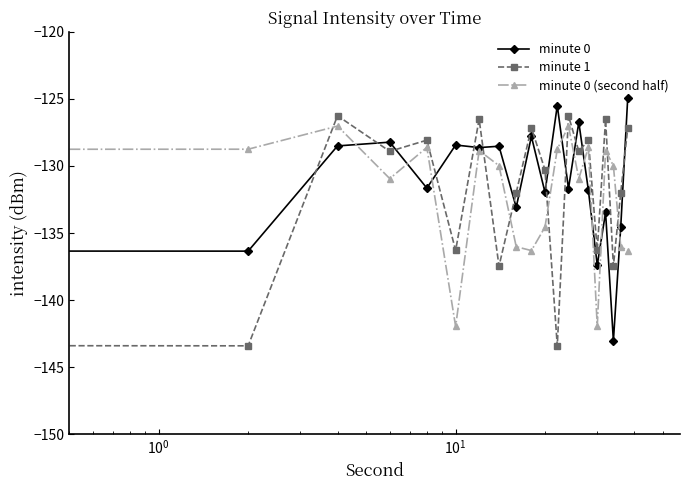

What is the value of the minute 1 point at the 1st from the left?

-130.3